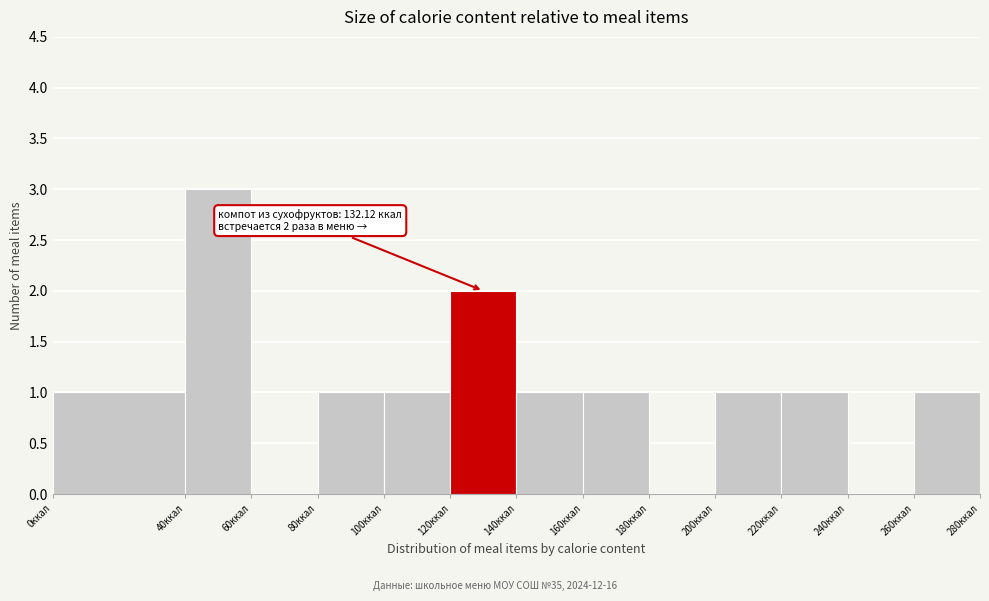

Which range on the x-axis has the tallest bar?

40 to 60